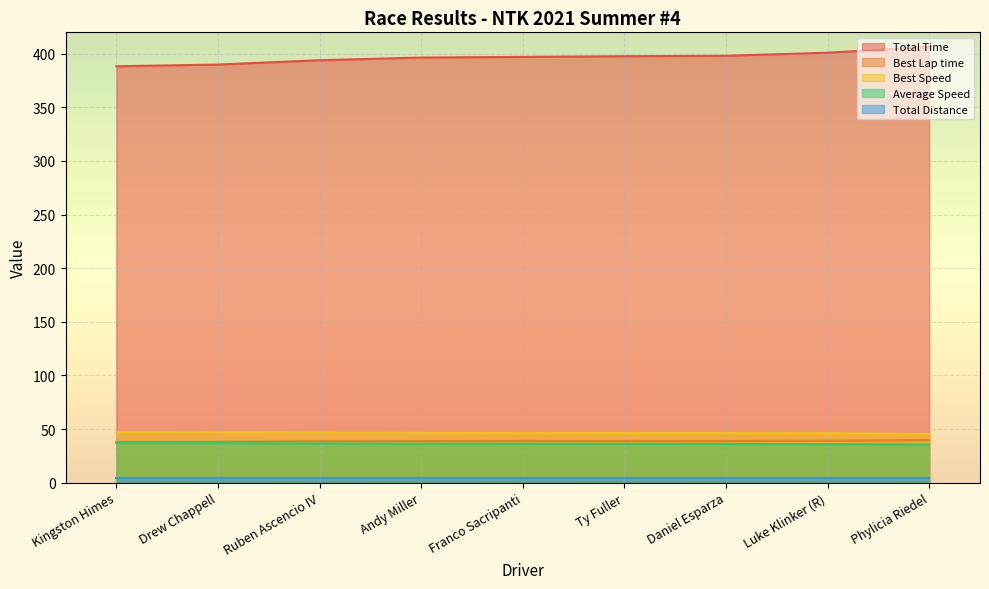

What is the difference between the second highest and minimum values in the Total Distance series?

4.0